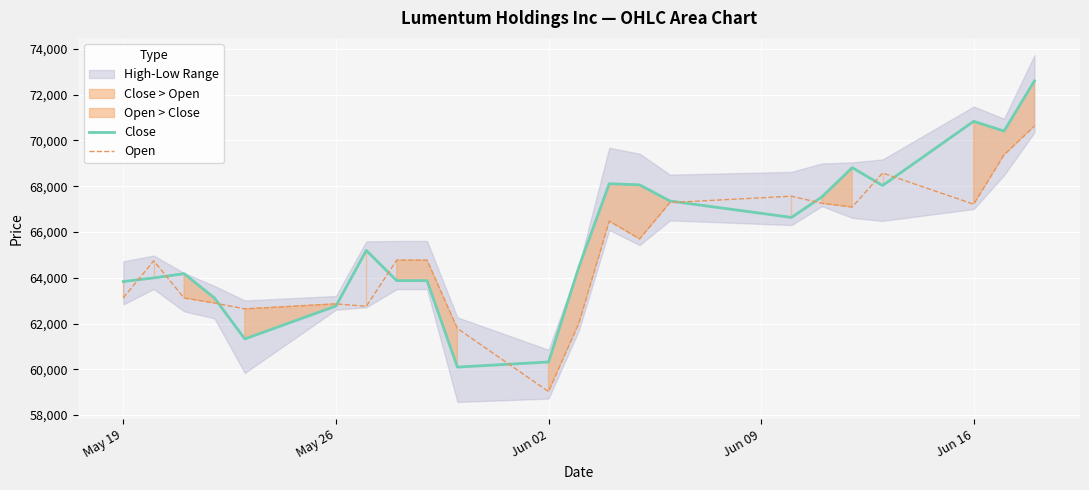

At which label does Open reach its minimum?

Jun 02